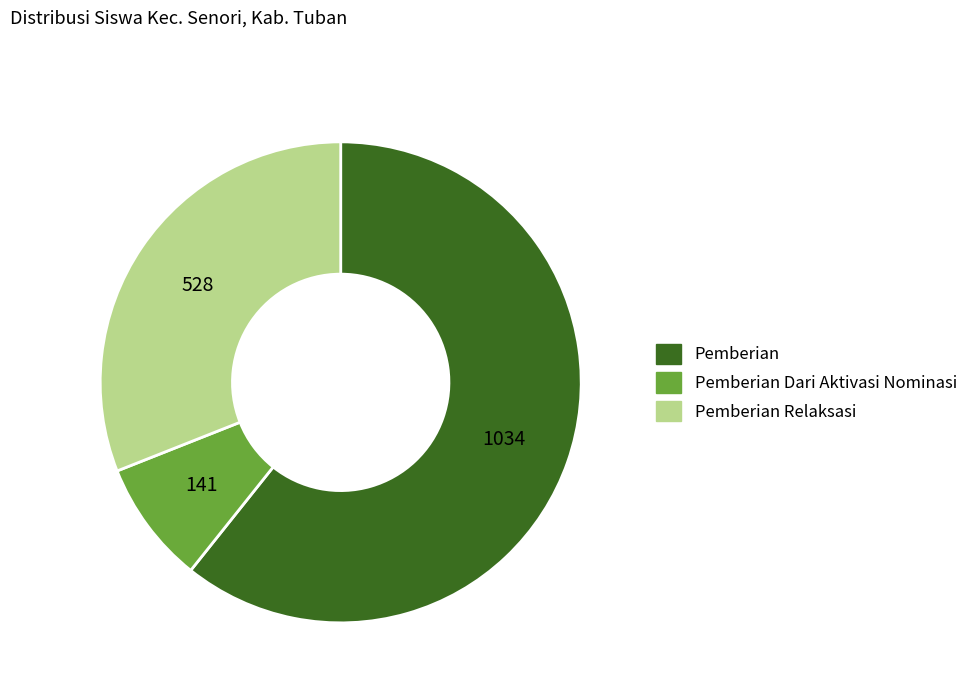

Approximately how many times larger is the value at Pemberian compared to Pemberian Relaksasi?

2.0